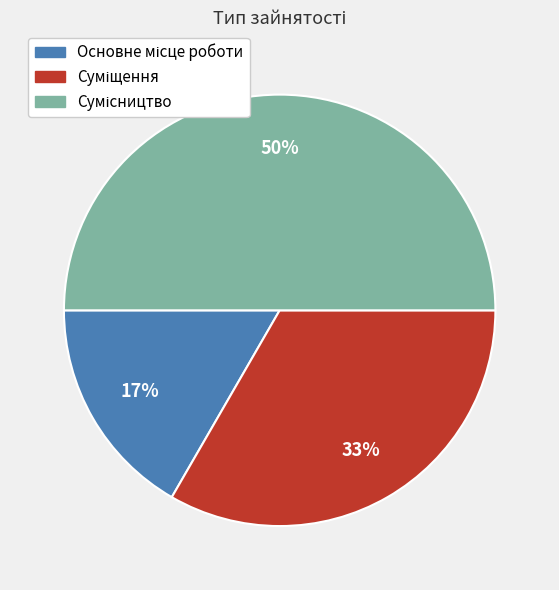

To the nearest percent, what is the average slice percentage?

33%